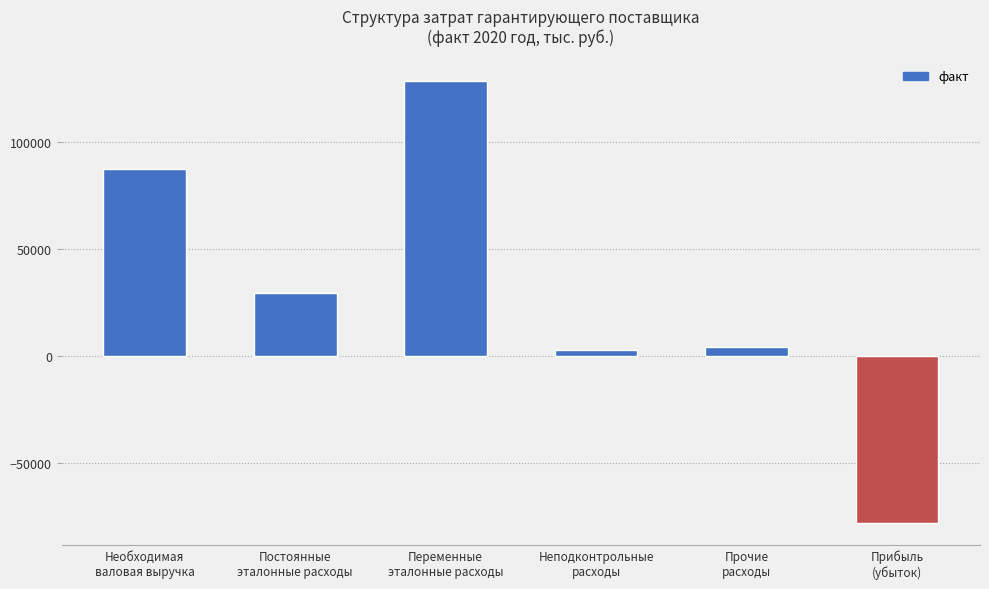

What is the value of the 2nd bar from the left?

29295.9